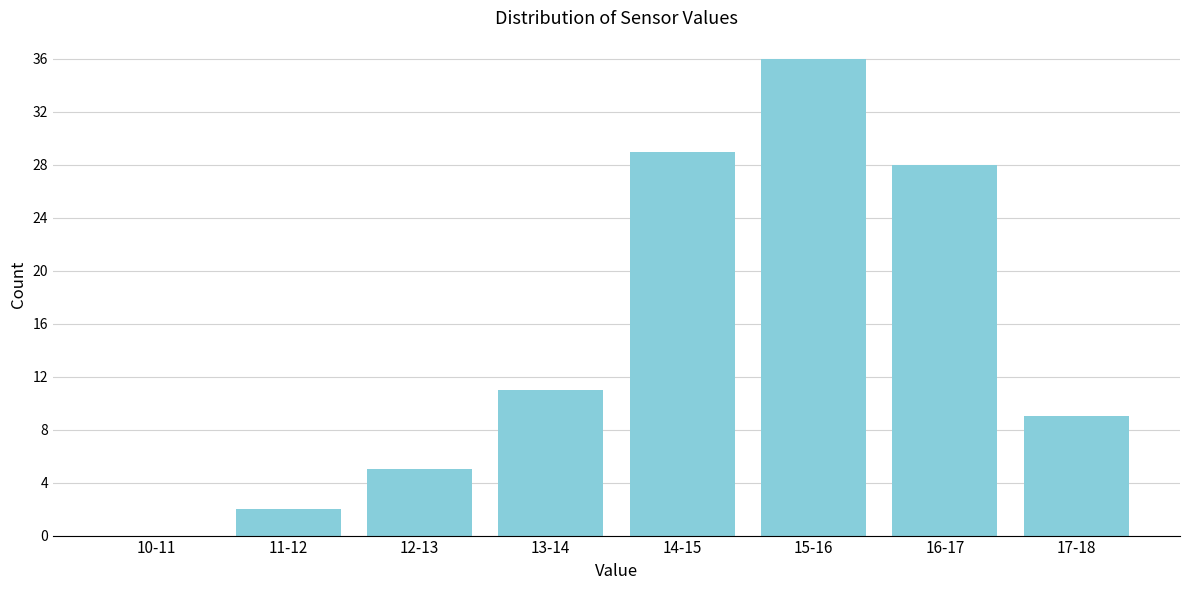

Reading left to right, transcribe all the data shown in this chart.

10-11=0	11-12=2	12-13=5	13-14=11	14-15=29	15-16=36	16-17=28	17-18=9